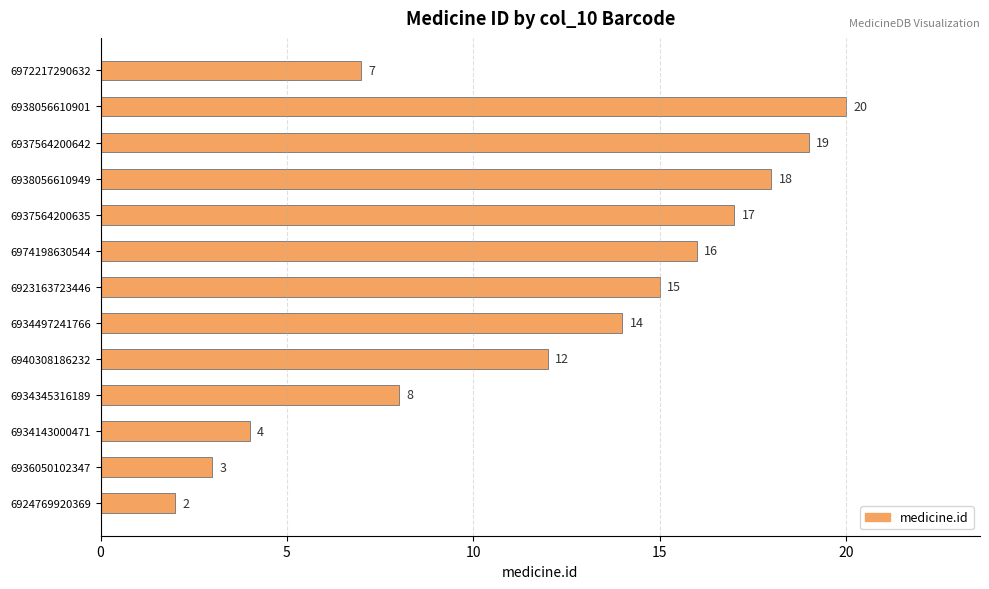

How many data points does each series have?

13